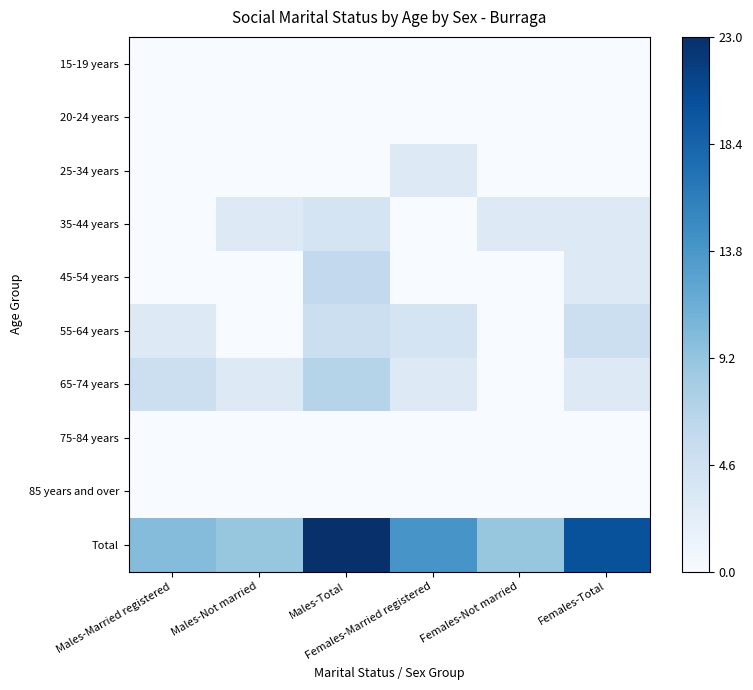

Rank the series by their maximum value, from highest to lowest.

Total, 65-74 years, 45-54 years, 55-64 years, 35-44 years, 25-34 years, 15-19 years, 20-24 years, 75-84 years, 85 years and over